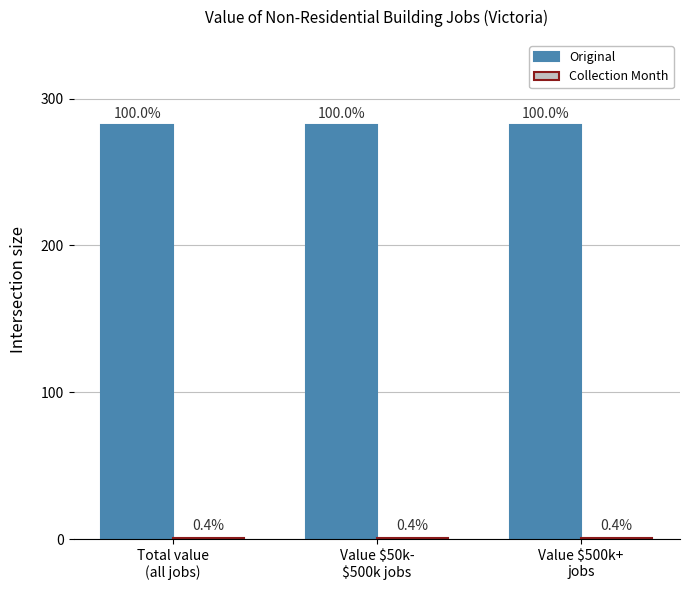

Rank the series by their maximum value, from lowest to highest.

Collection Month, Original